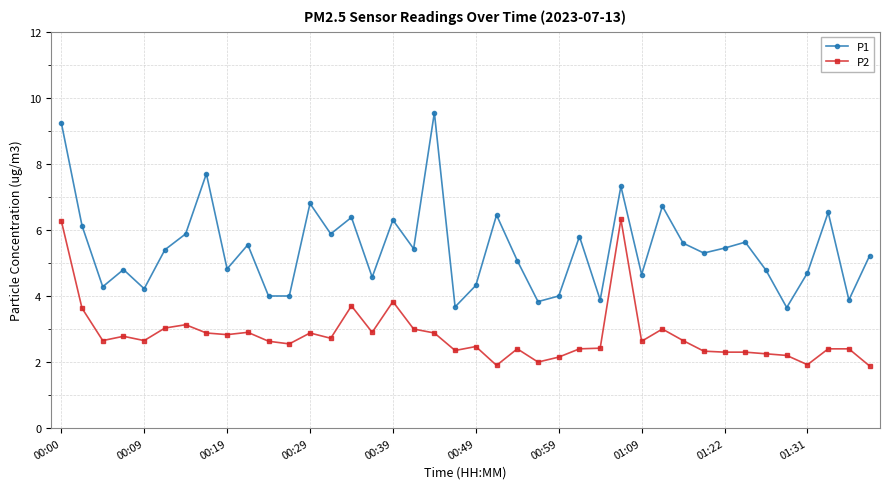

True or false: P1 has more than 2 points higher than both neighbors.

True